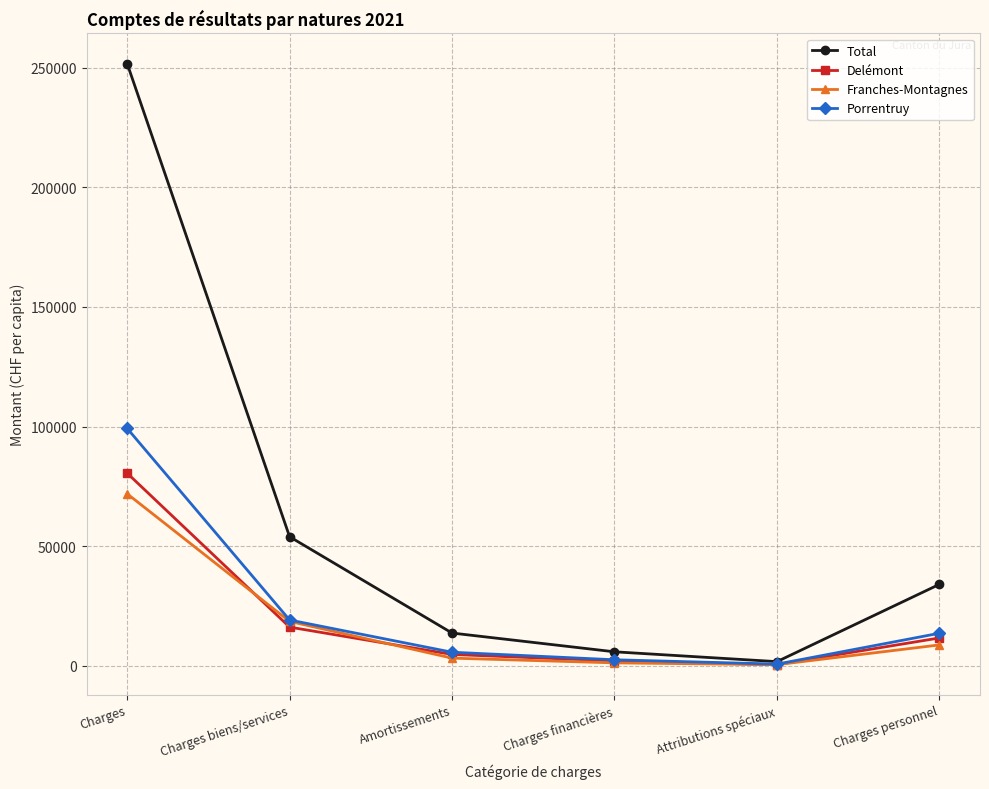

What is the average value of the Delémont series?

19297.1